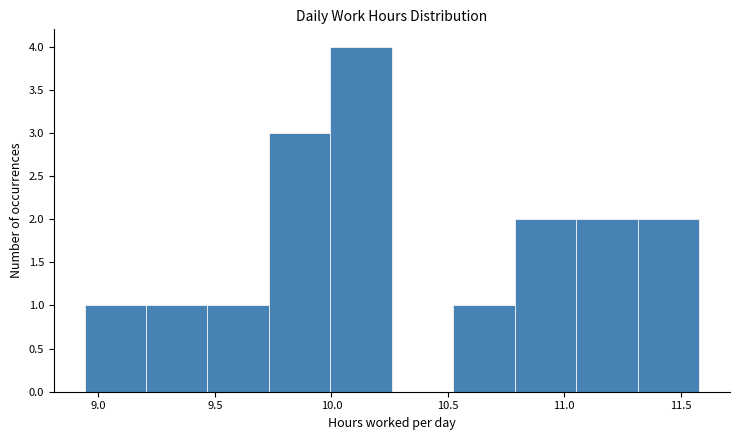

Reading left to right, list every bar in this chart as the range it spans on the x-axis followed by its height. Neither the bar edges nor the heights are printed on the chart, so give them approximately, as read against the axes.

8.95 to 9.20: 1
9.20 to 9.45: 1
9.45 to 9.75: 1
9.75 to 10.00: 3
10.00 to 10.25: 4
10.25 to 10.50: 0
10.50 to 10.80: 1
10.80 to 11.05: 2
11.05 to 11.30: 2
11.30 to 11.60: 2